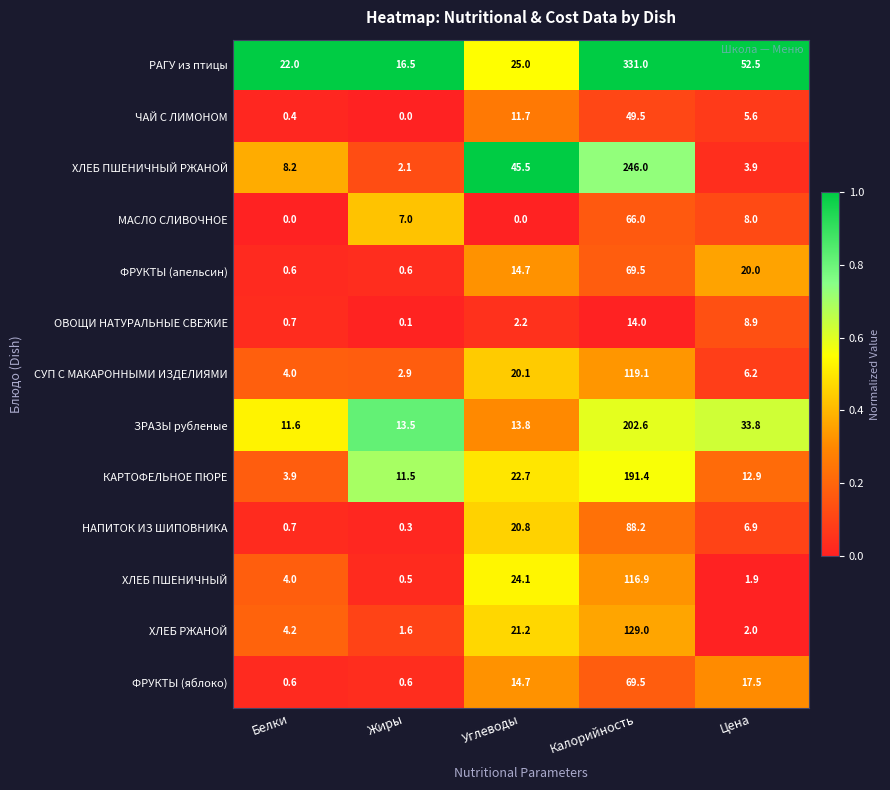

Which series has the largest range (max minus min)?

РАГУ из птицы